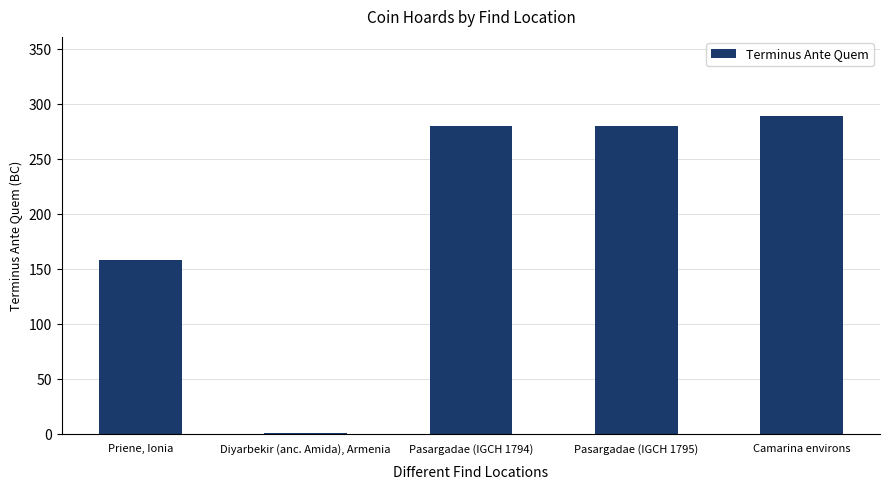

Which category has the highest value across all series?

Camarina environs